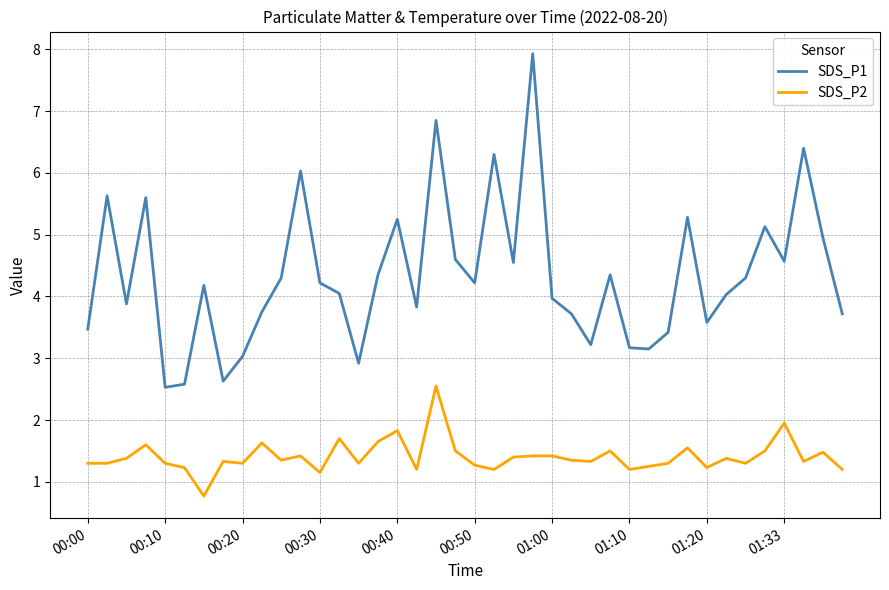

How many categories are shown in the chart?

40